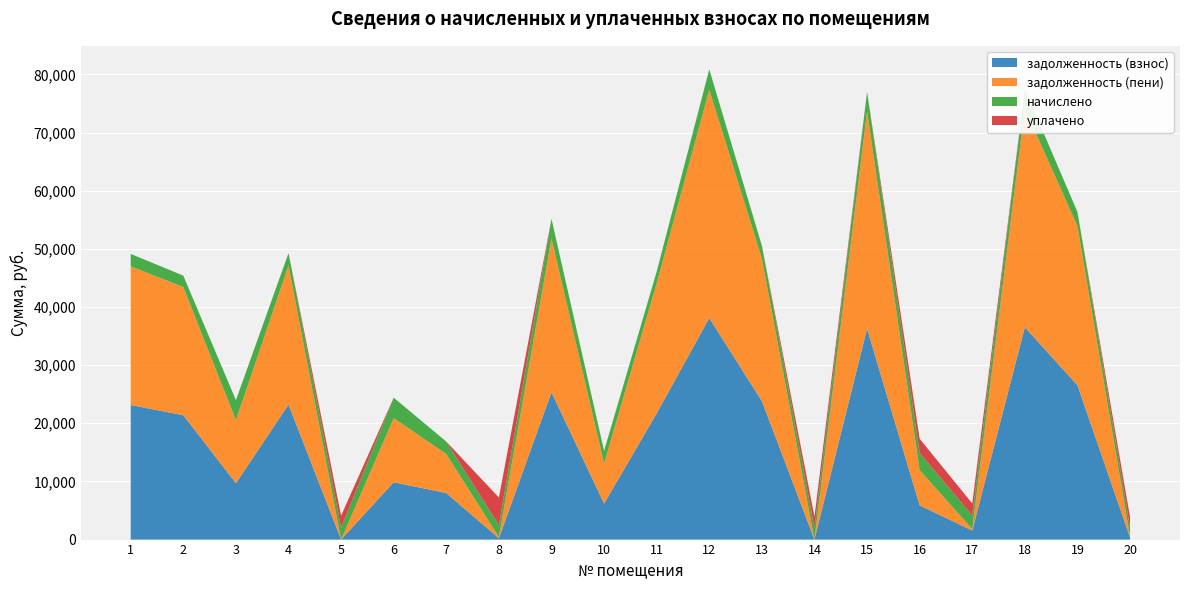

Reading right to left, list all the values displayed in this chart.

задолженность (взнос): 20=352.8	19=26550.5	18=36513.2	17=1553.0	16=5886.8	15=36271.4	14=0.0	13=23816.4	12=38091.0	11=21702.9	10=6187.4	9=25339.9	8=225.7	7=7997.7	6=9863.5	5=0.5	4=23208.8	3=9689.3	2=21386.2	1=23148.0
задолженность (пени): 20=176.1	19=27363.3	18=37621.8	17=259.4	16=6061.7	15=37381.9	14=0.0	13=24545.5	12=39262.8	11=22372.5	10=6907.2	9=26459.6	8=225.7	7=6711.9	6=11033.4	5=0.0	4=23919.4	3=10838.7	2=22040.9	1=23856.7
начислено: 20=1584.7	19=2438.5	18=3325.7	17=2332.4	16=2957.4	15=3331.3	14=1964.2	13=2187.4	12=3515.4	11=2008.8	10=2159.5	9=3359.2	8=2031.1	7=2142.7	6=3509.8	5=2053.4	4=2131.6	3=3448.4	2=1964.2	1=2126.0
уплачено: 20=1745.0	19=0.0	18=0.0	17=2071.0	16=2432.9	15=0.0	14=1965.2	13=0.0	12=0.0	11=0.0	10=0.0	9=0.0	8=4755.4	7=0.0	6=0.0	5=2053.4	4=0.0	3=0.0	2=0.0	1=0.0